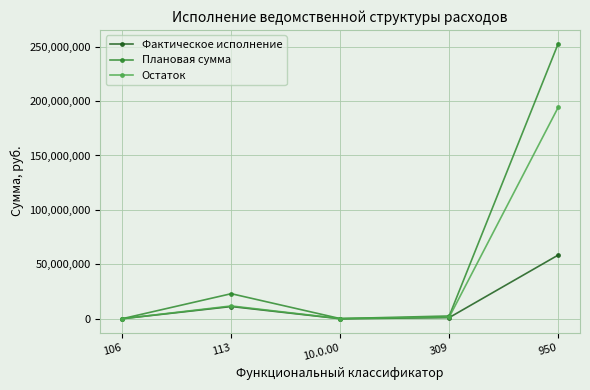

At which label does Плановая сумма first exceed 2551980?

113